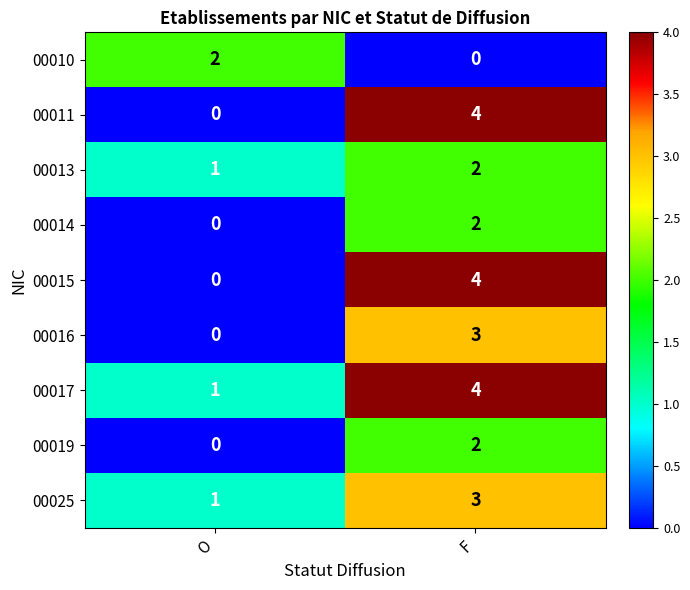

What is the sum of the 00016 values at F and O?

3